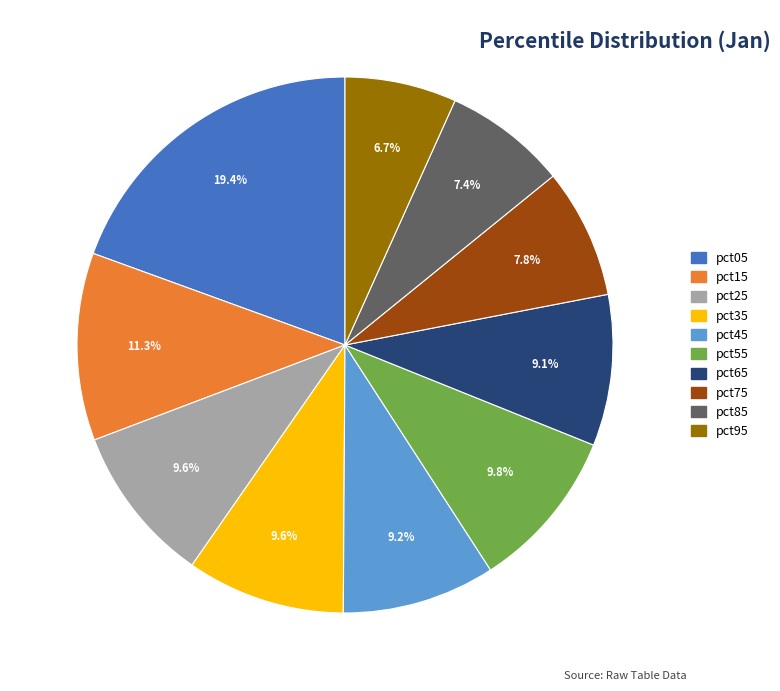

How many segments does this pie chart have?

10